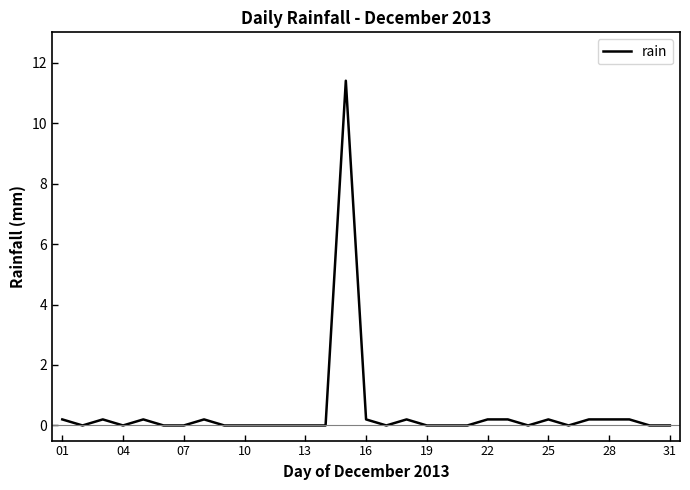

What is the greatest value displayed?

11.4